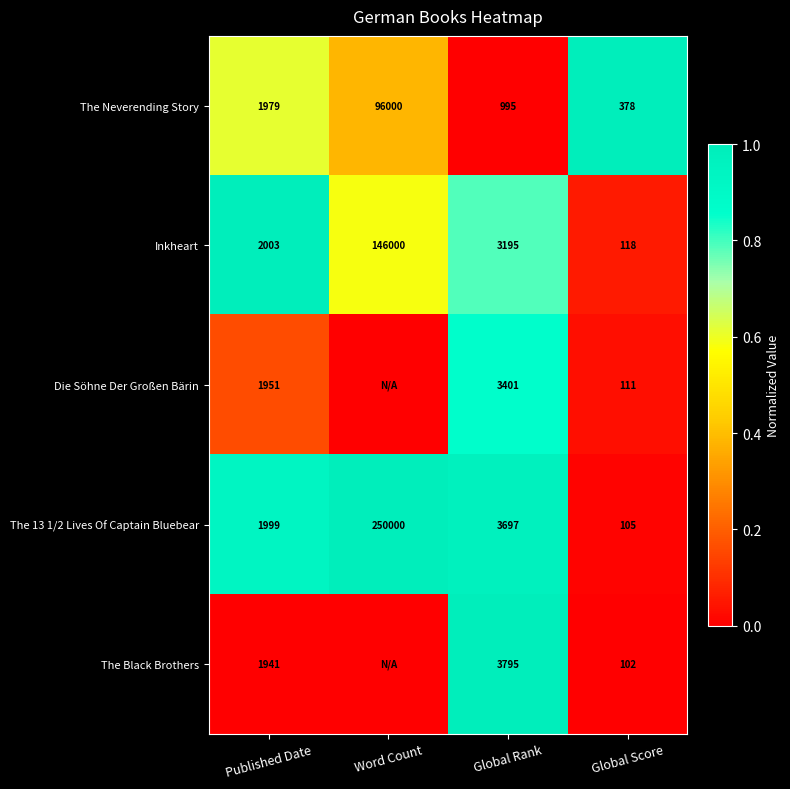

True or false: The Black Brothers has a value of 3795 at Global Rank.

True